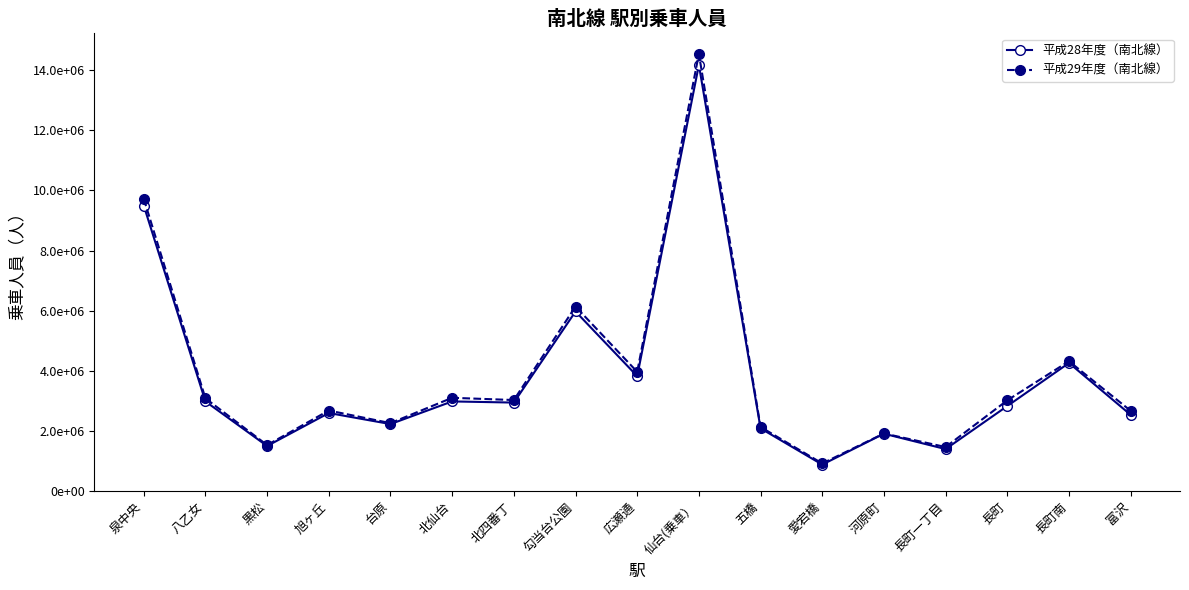

Is this an area chart (filled region under the line)?

No